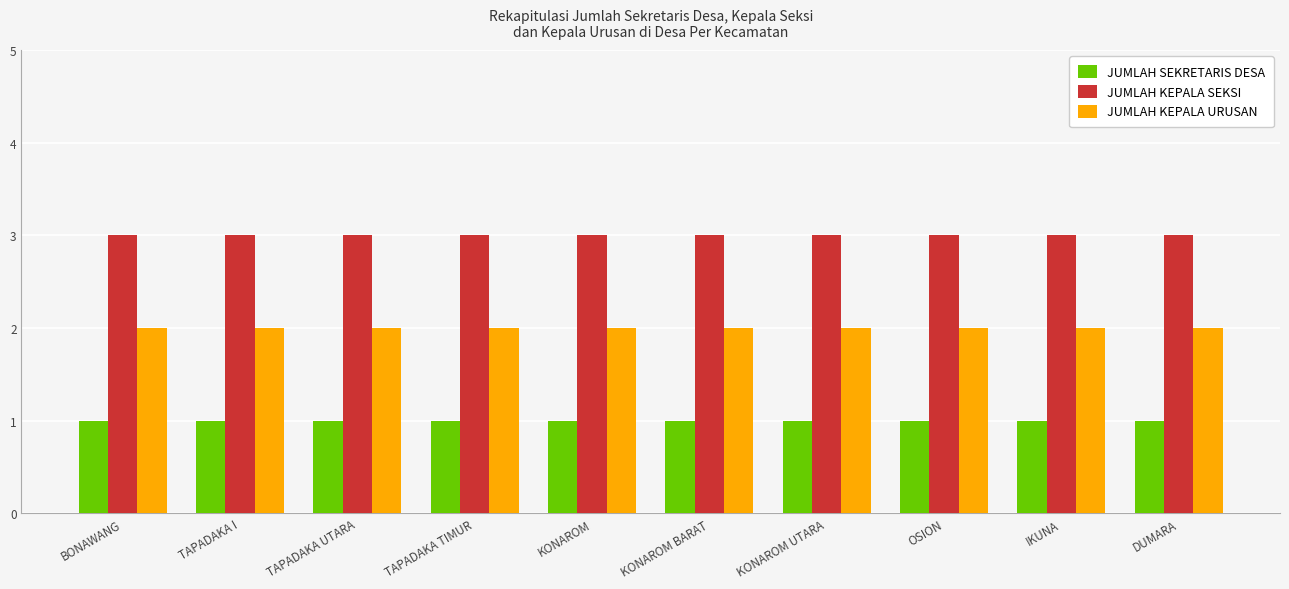

Reading right to left, list all the values displayed in this chart.

JUMLAH SEKRETARIS DESA: DUMARA=1	IKUNA=1	OSION=1	KONAROM UTARA=1	KONAROM BARAT=1	KONAROM=1	TAPADAKA TIMUR=1	TAPADAKA UTARA=1	TAPADAKA I=1	BONAWANG=1
JUMLAH KEPALA SEKSI: DUMARA=3	IKUNA=3	OSION=3	KONAROM UTARA=3	KONAROM BARAT=3	KONAROM=3	TAPADAKA TIMUR=3	TAPADAKA UTARA=3	TAPADAKA I=3	BONAWANG=3
JUMLAH KEPALA URUSAN: DUMARA=2	IKUNA=2	OSION=2	KONAROM UTARA=2	KONAROM BARAT=2	KONAROM=2	TAPADAKA TIMUR=2	TAPADAKA UTARA=2	TAPADAKA I=2	BONAWANG=2